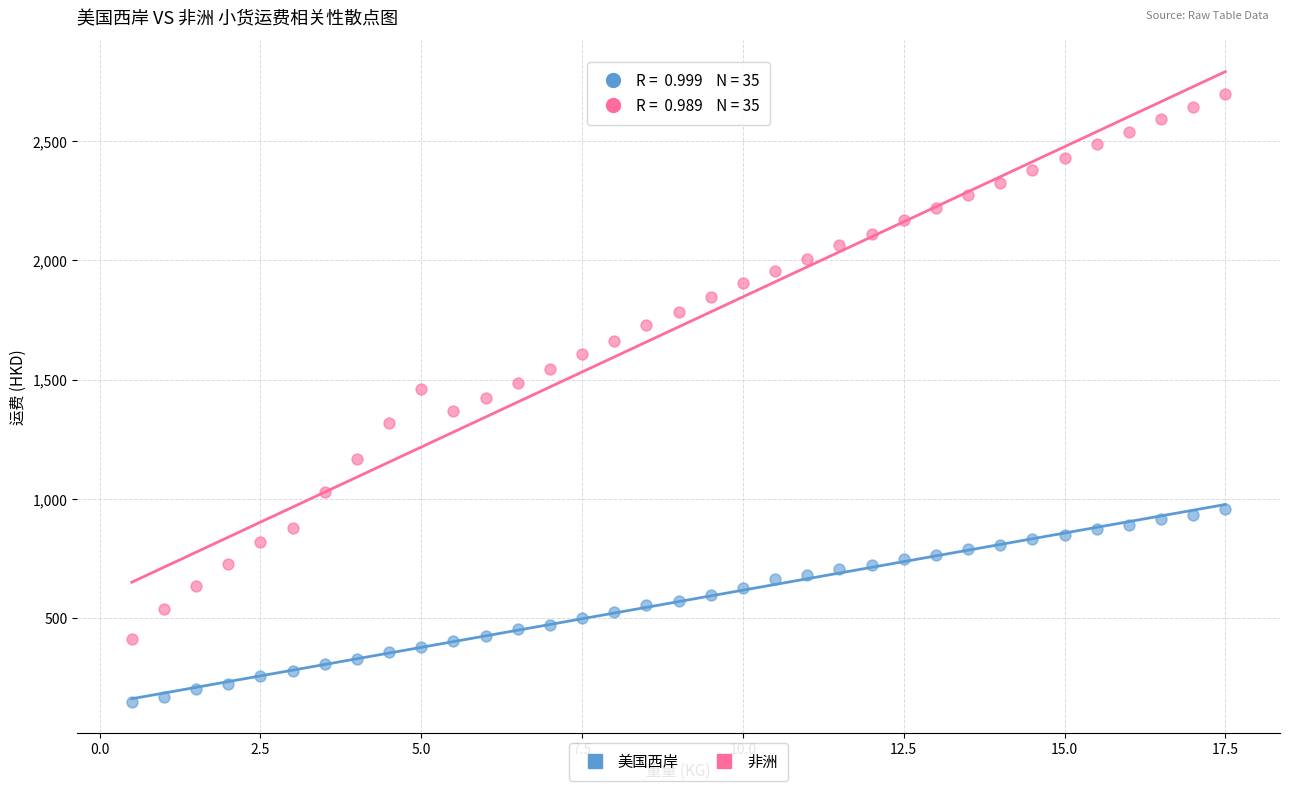

Which series has the largest Y range (max minus min)?

非洲